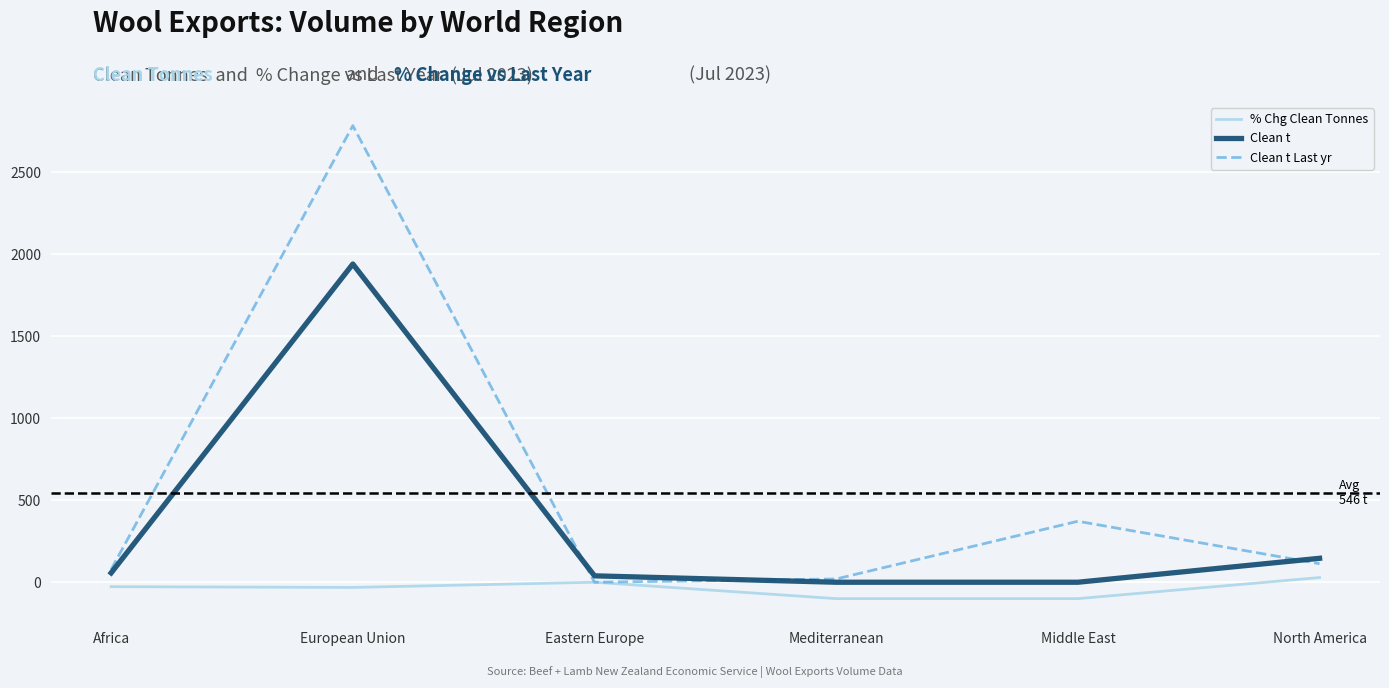

What is the difference between the second highest and minimum values in the Clean t Last yr series?

372.0